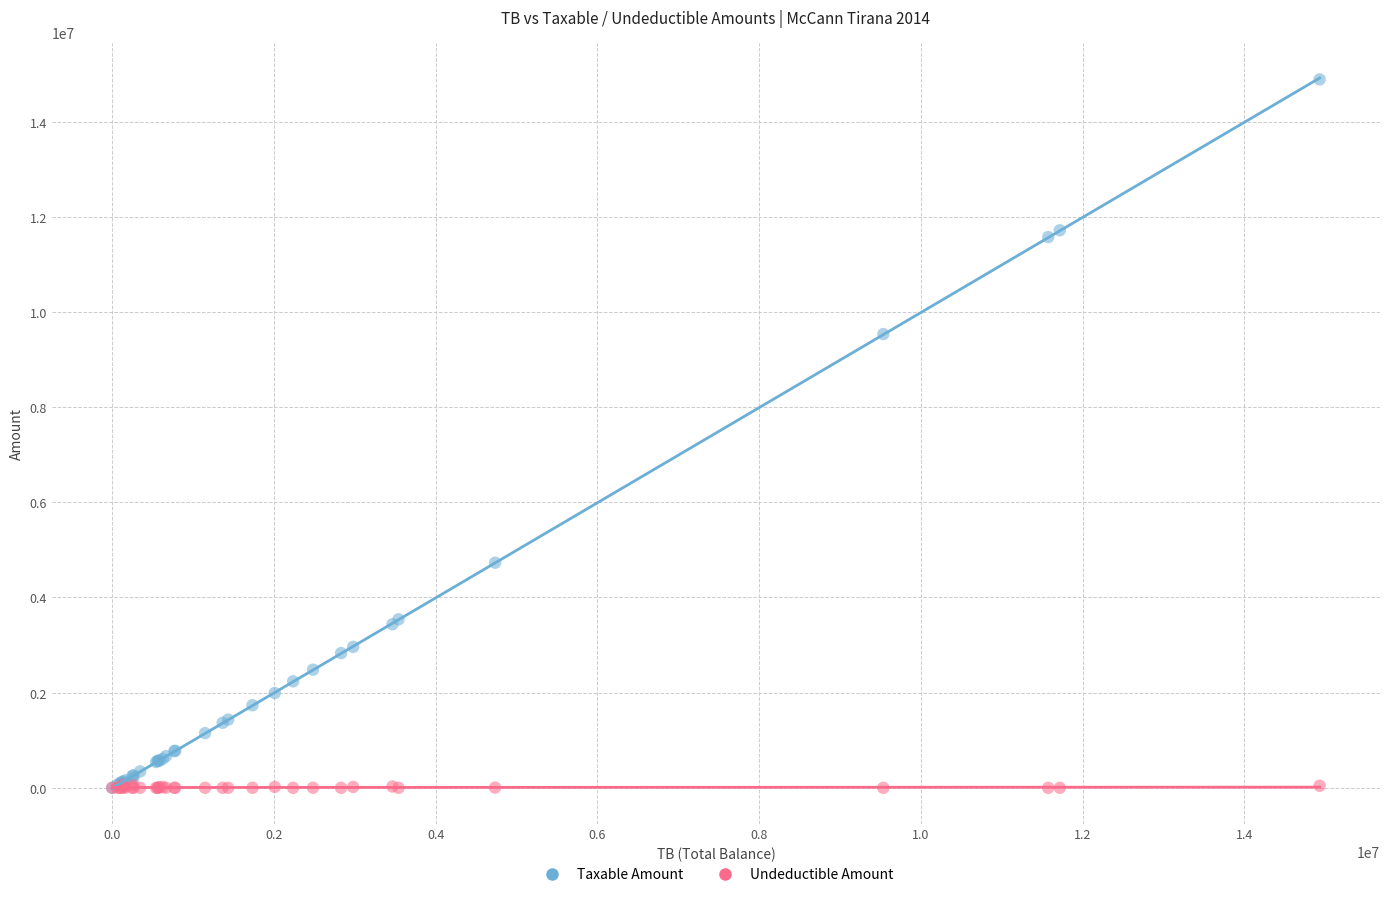

In the Taxable Amount series, what Y value is closest to 7443930?

9536057.6